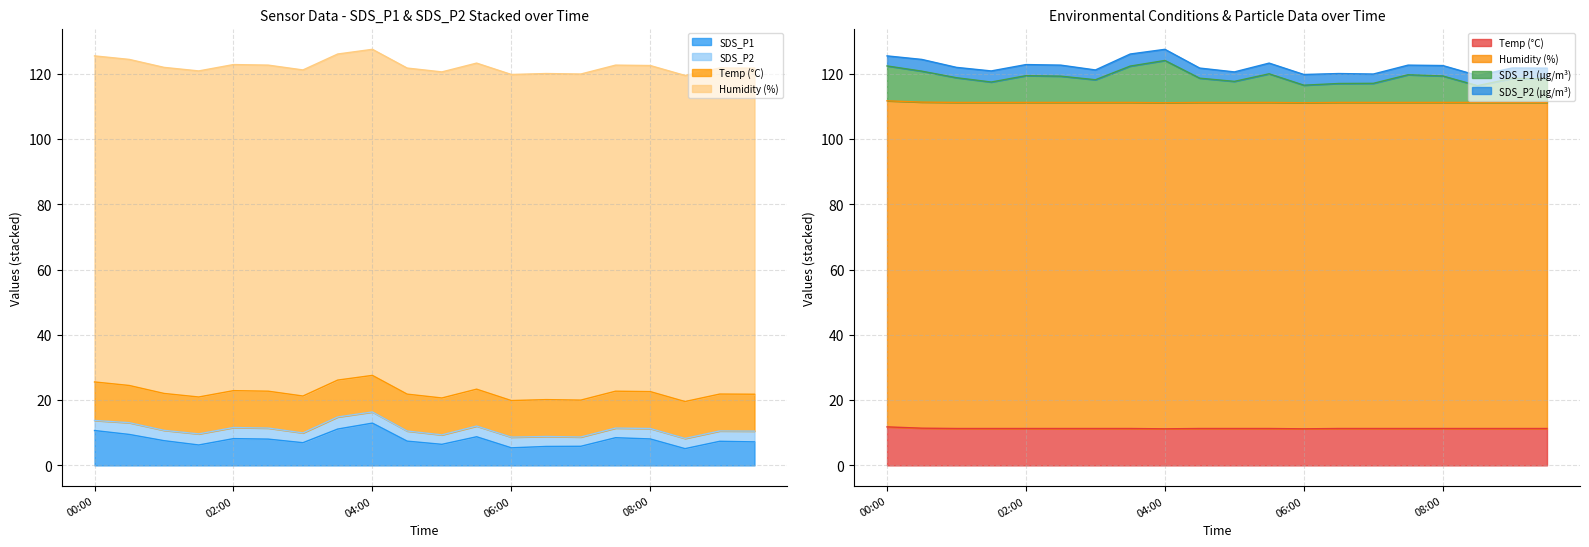

True or false: Temp has a value of 11.2 at 06:00.

True